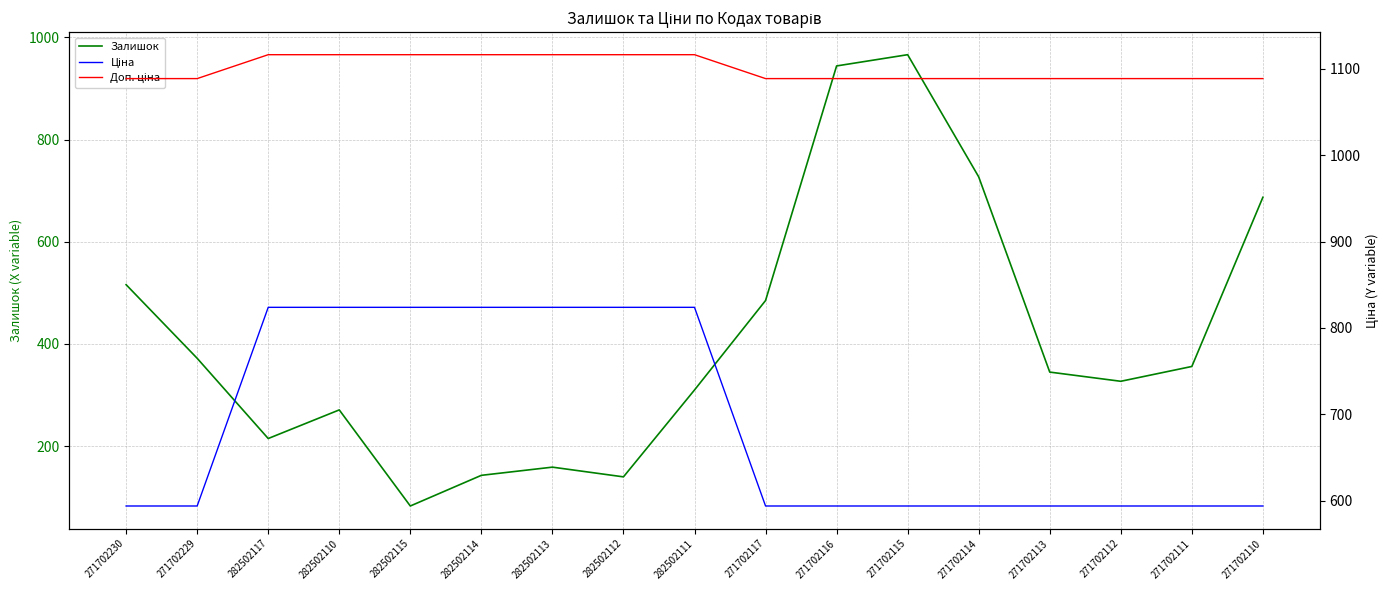

True or false: Доп. ціна and Залишок intersect in this chart.

False